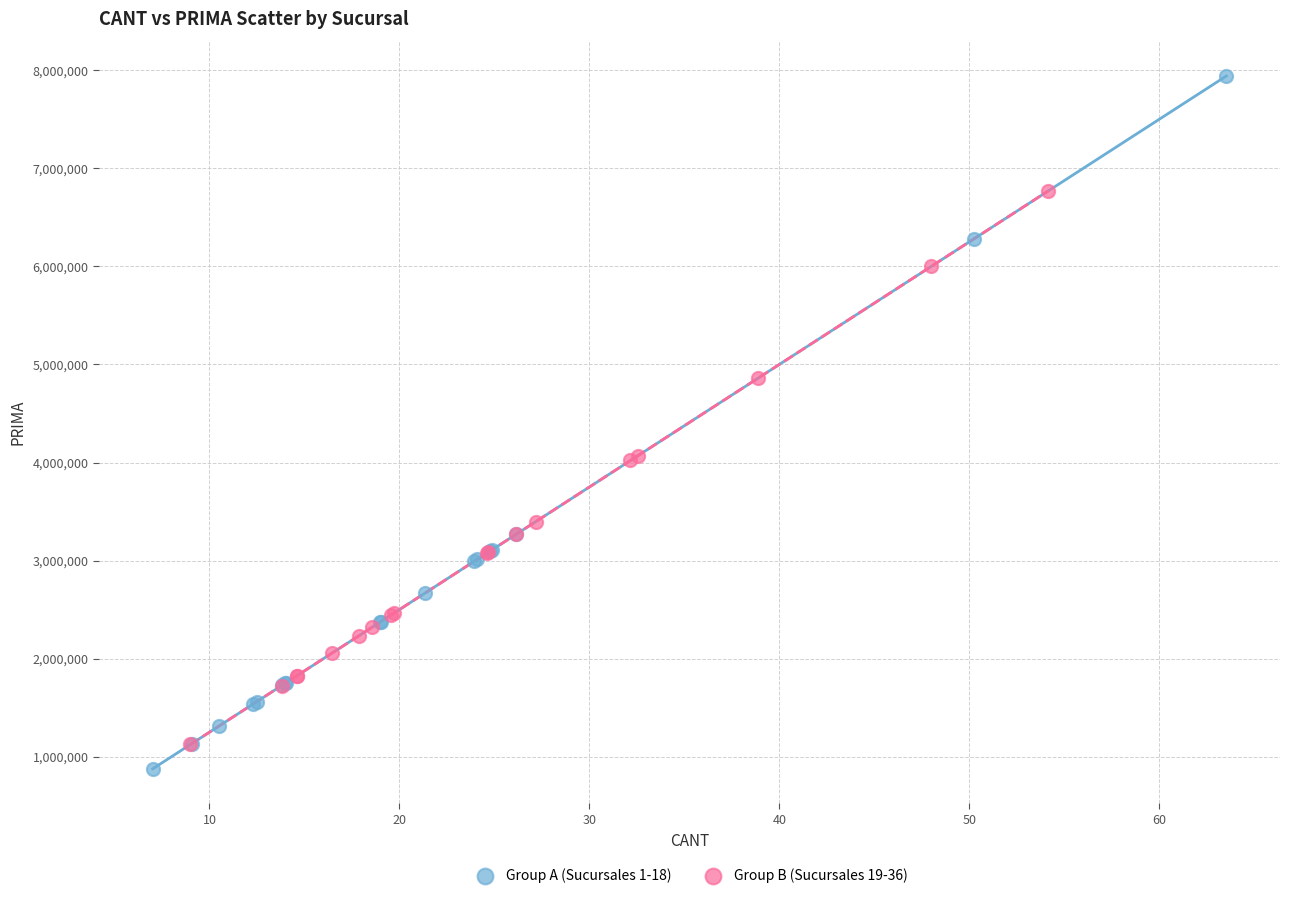

Which series has the largest Y range (max minus min)?

Group A (Sucursales 1-18)